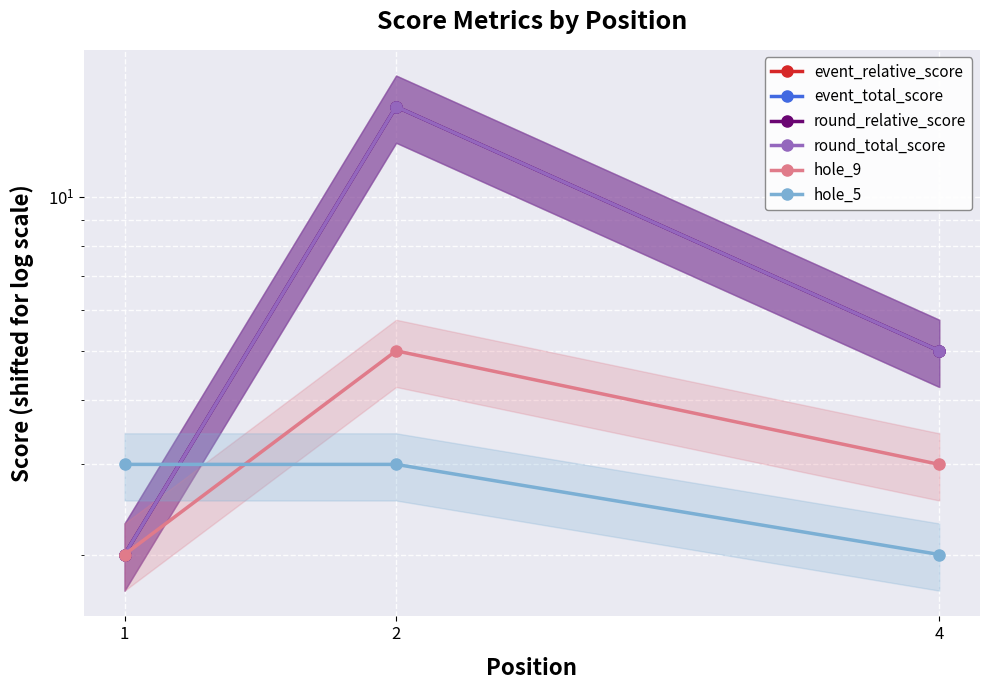

Which series has the widest spread of values?

event_relative_score